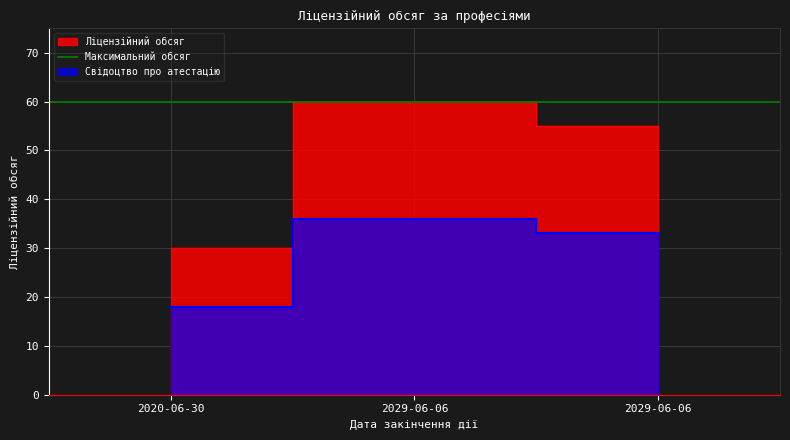

What is the sum of the values at 2029-06-06 and 2029-06-06?

115